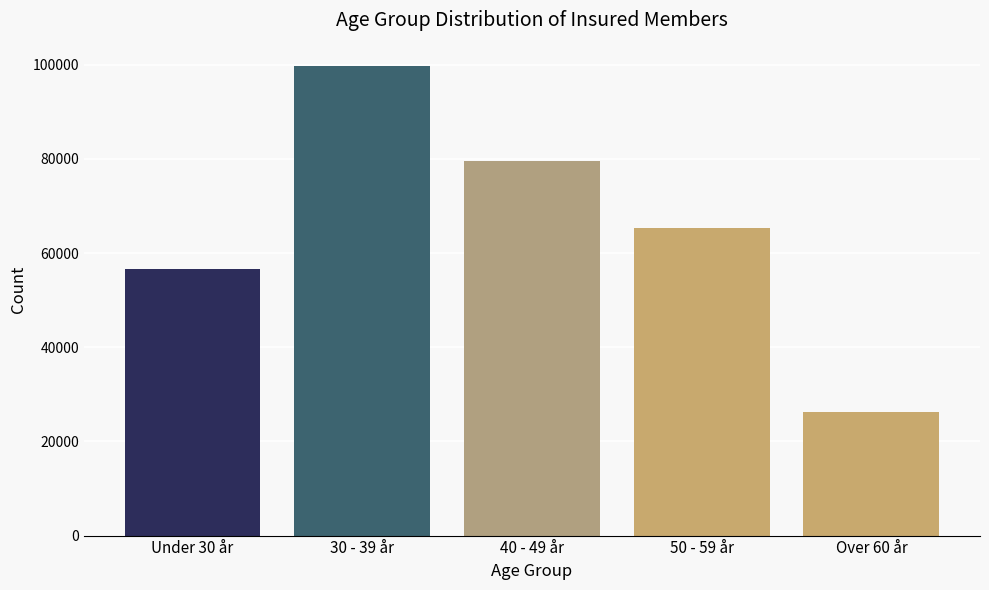

Reading left to right, transcribe all the data shown in this chart.

Under 30 år=56691	30 - 39 år=99690	40 - 49 år=79501	50 - 59 år=65392	Over 60 år=26215